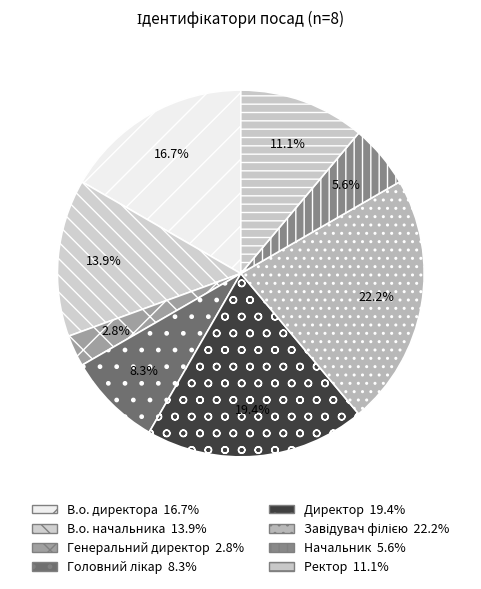

True or false: Ректор accounts for 19% of the total.

False